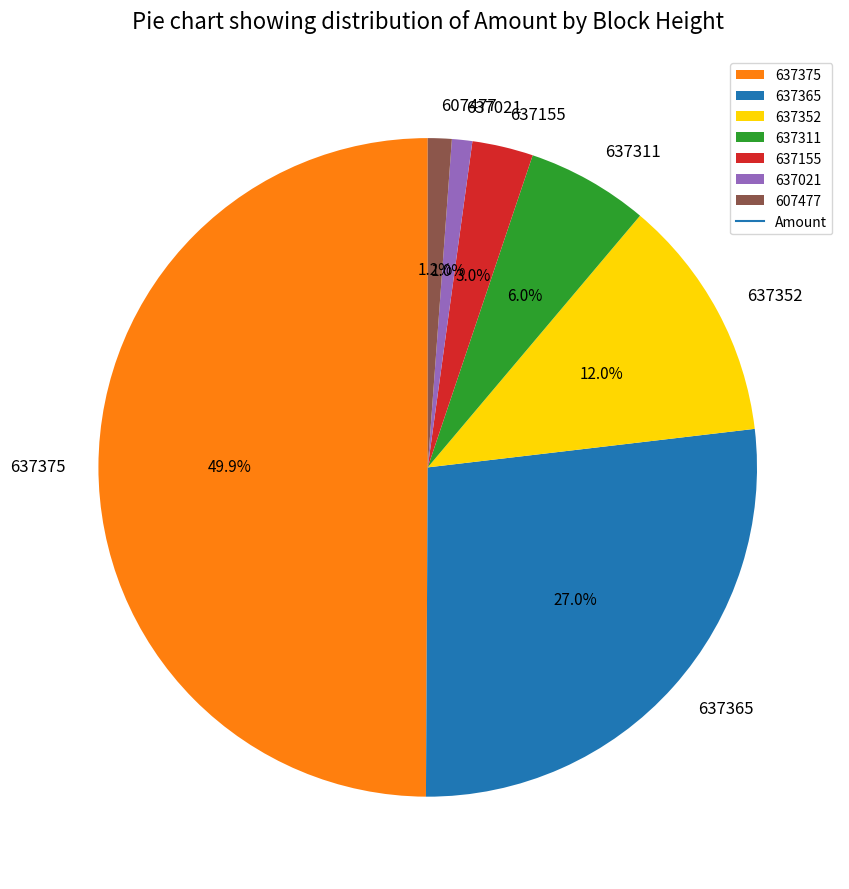

Count the number of slices in the pie.

7